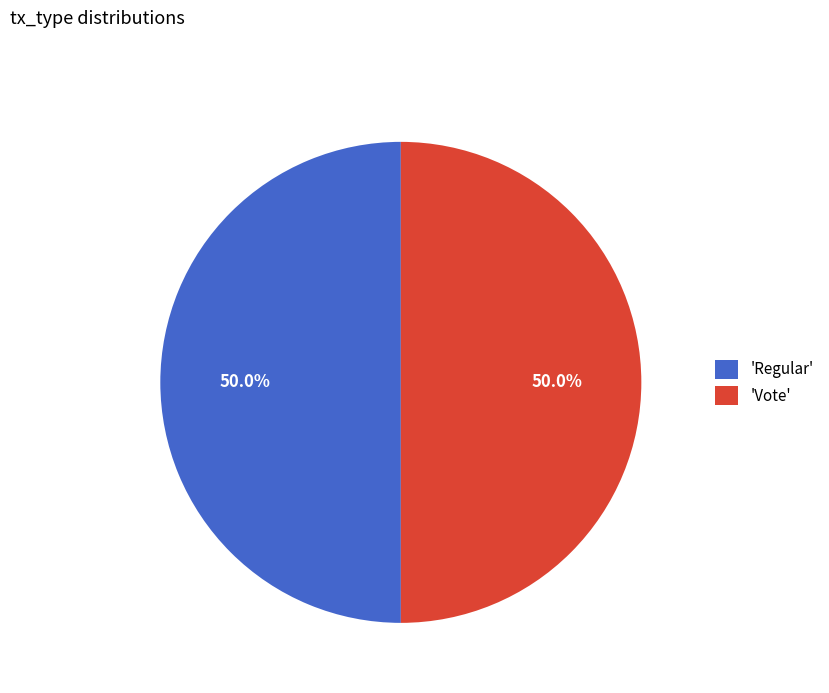

How much of the chart is everything except 'Vote'?

50.0%